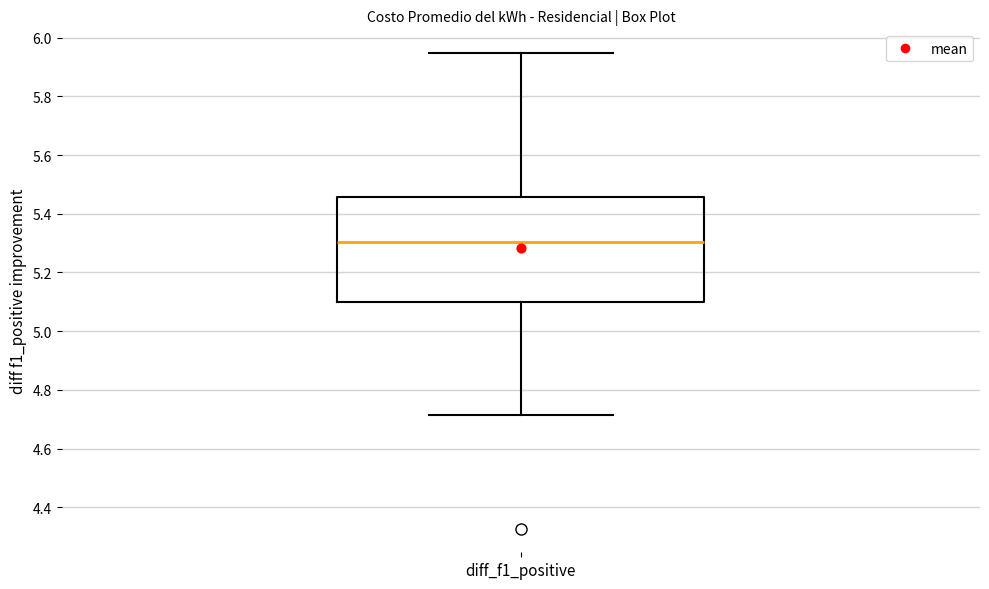

Transcribe this box plot: give where the median line is, the range the box spans, and where the two whiskers end, as read against the y-axis. The values are not printed on the chart, so give them approximately, as read against the axis.

median 5.30, box 5.10 to 5.46, whiskers 4.72 to 5.94